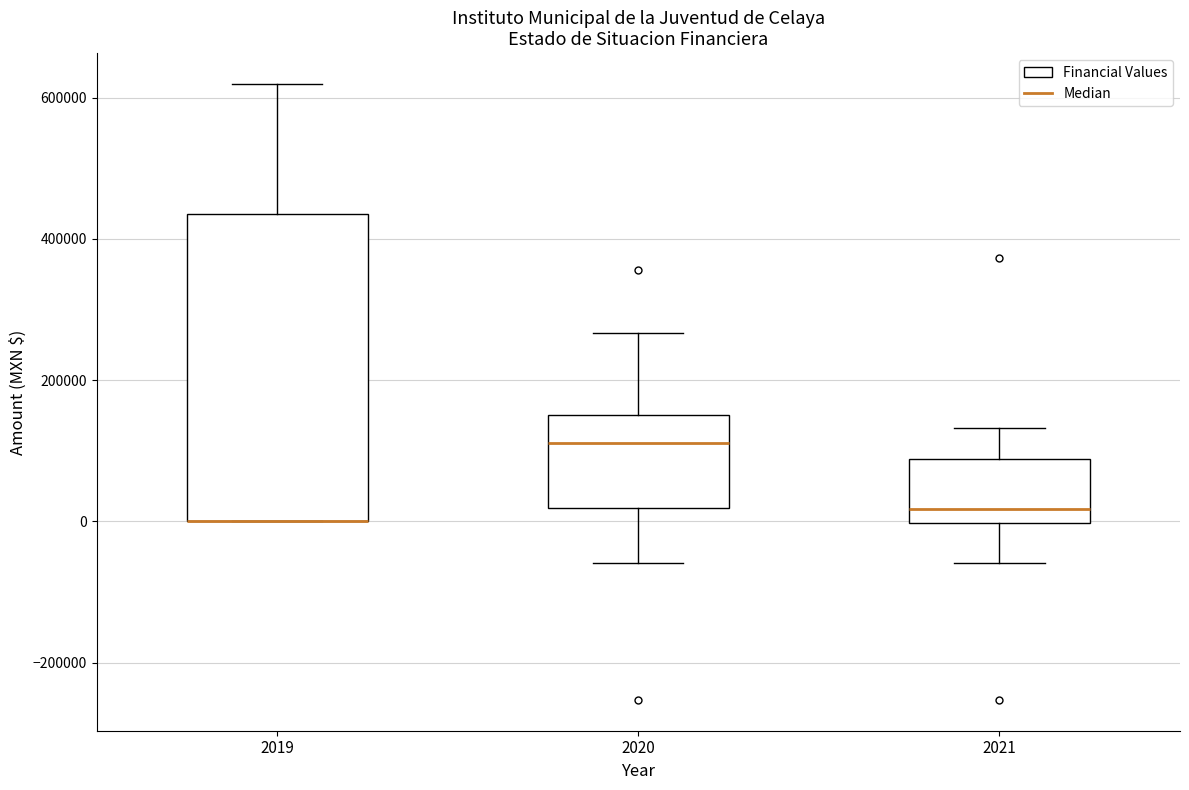

Where does the lower whisker of the box at x = 2021 end on the y-axis? The values are not printed on the chart, so give them approximately, as read against the axis.

-60000